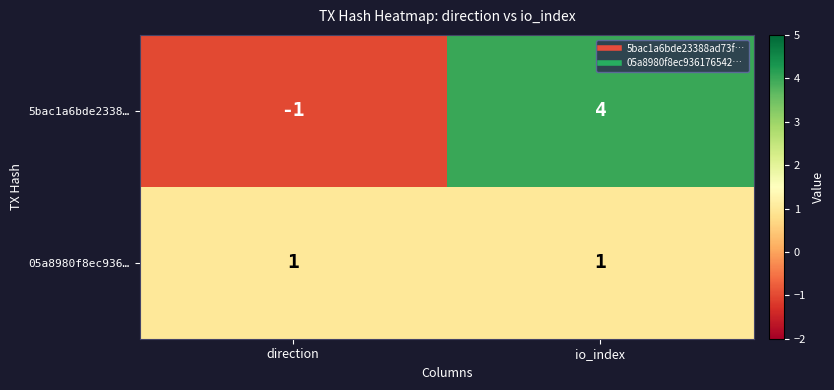

Reading right to left, list all the values displayed in this chart.

5bac1a6bde2338…: io_index=4	direction=-1
05a8980f8ec936…: io_index=1	direction=1